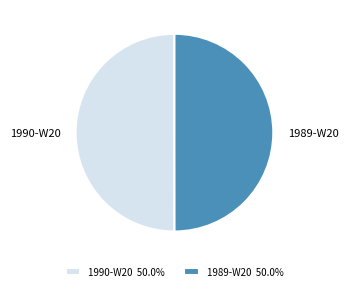

Do 1990-W20 and 1989-W20 together represent more than half of the pie?

Yes